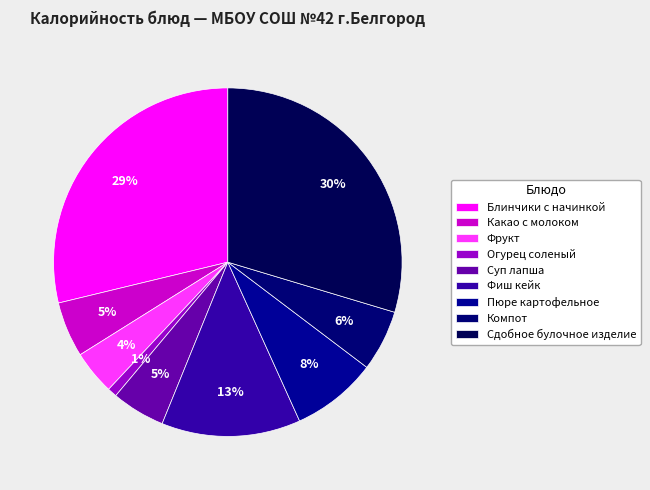

To the nearest percent, what percentage of the pie is Огурец соленый?

1%